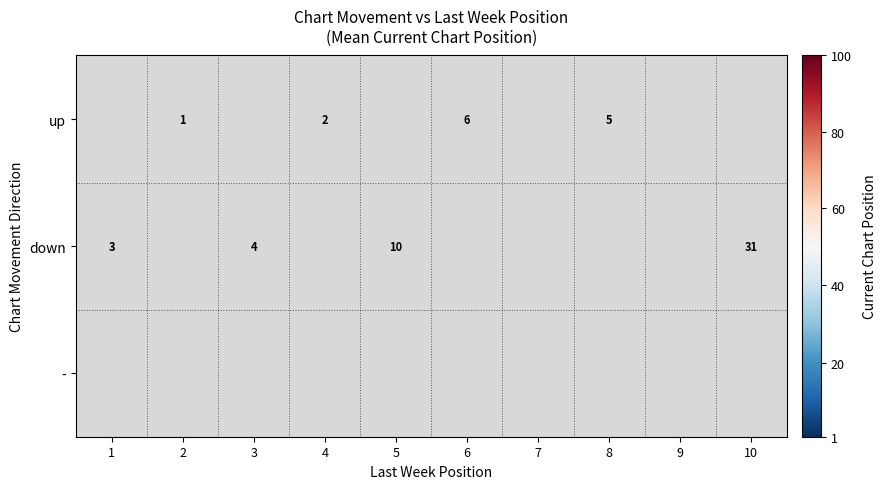

What is the sum of the up values at 8 and 2?

6